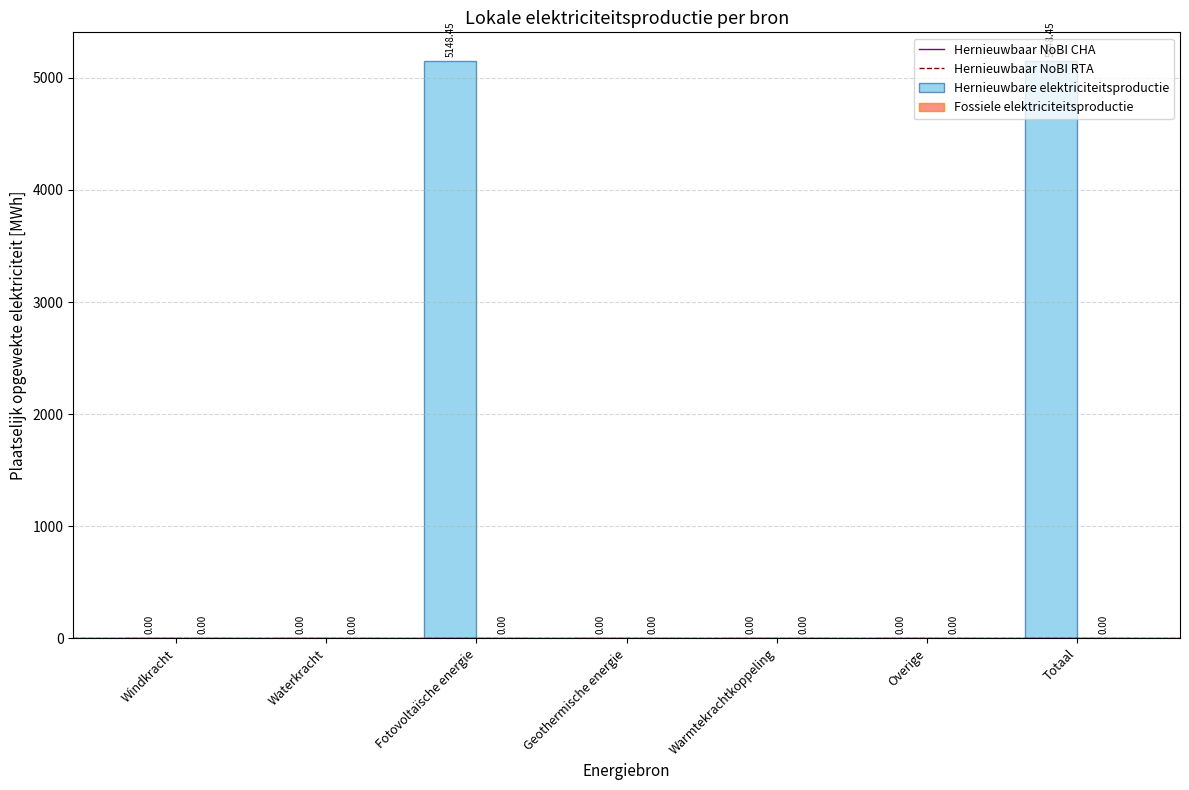

What is the sum of all values?

10296.9